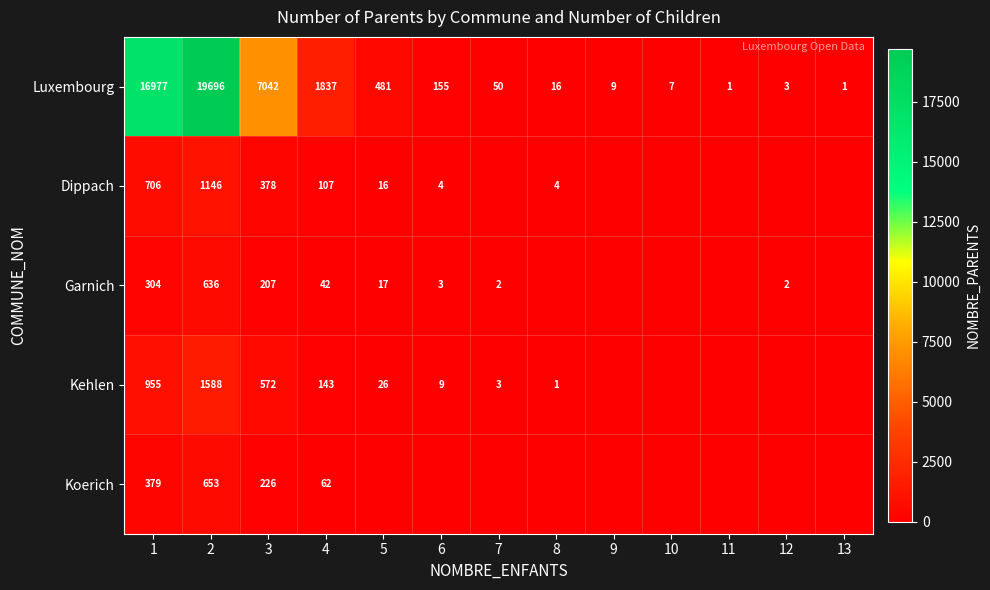

What is the total value across all series at 4?

2191